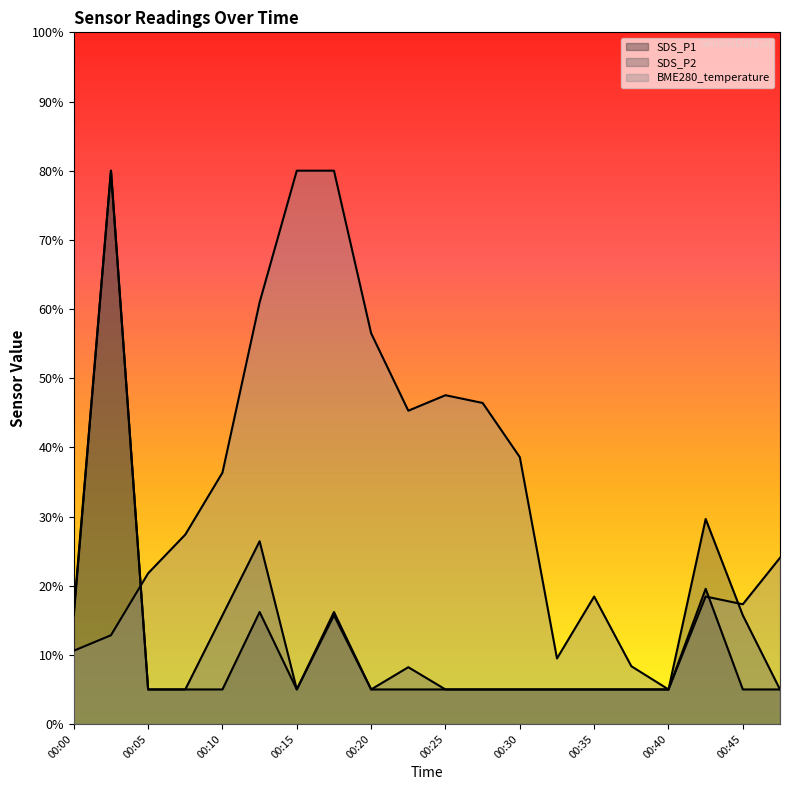

After their last crossing, which series has the higher values: BME280_temperature or SDS_P1?

BME280_temperature